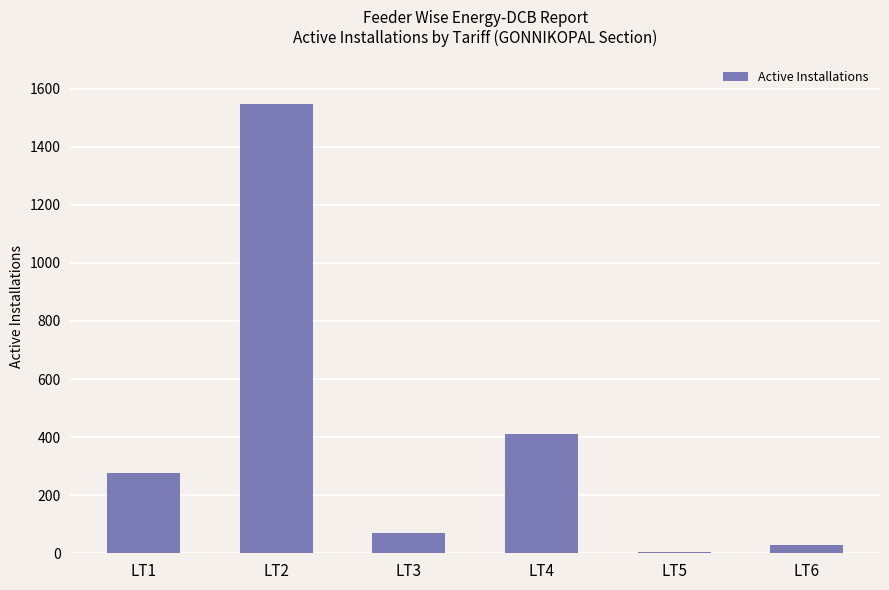

What is the change in value from LT1 to LT4?

+134